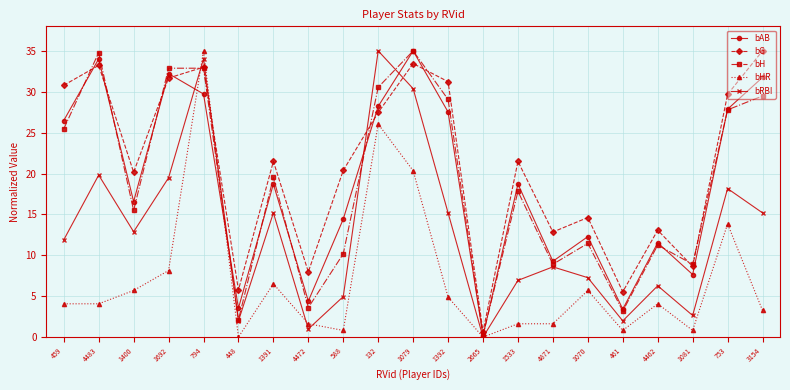

Between which two adjacent categories do bRBI and bG first intersect?

1692 and 794